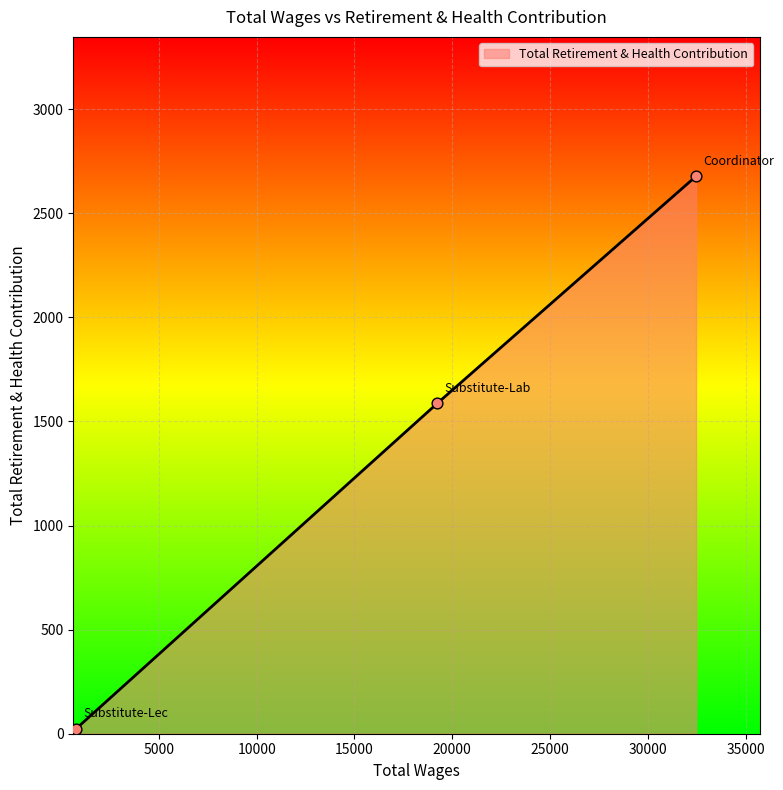

What is the maximum value shown in the chart?

2678